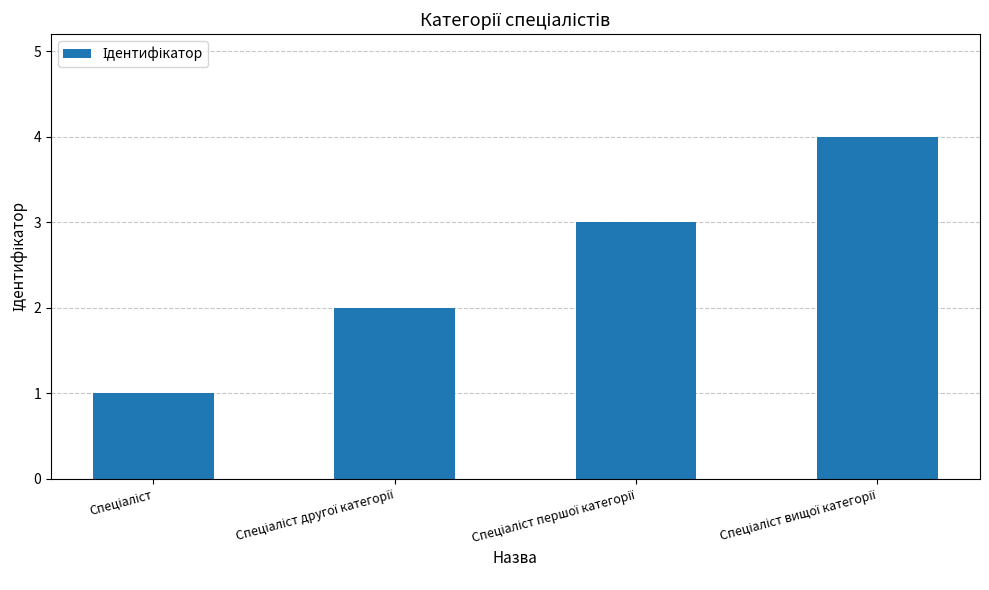

What is the difference between the maximum and minimum values?

3